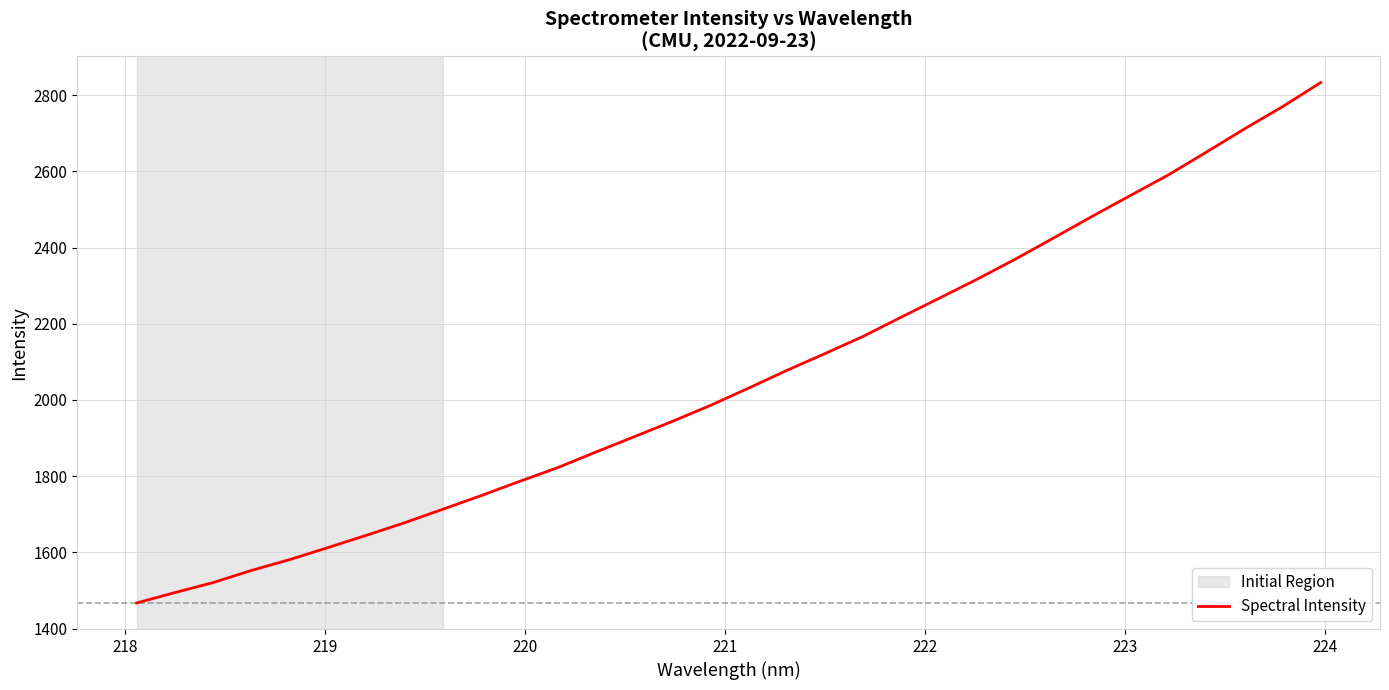

What is the minimum value shown in the chart?

1467.4